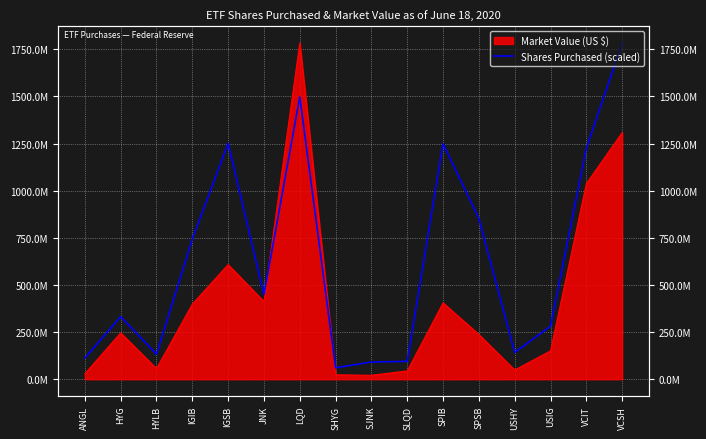

Which label corresponds to the smallest value in the chart?

SHYG